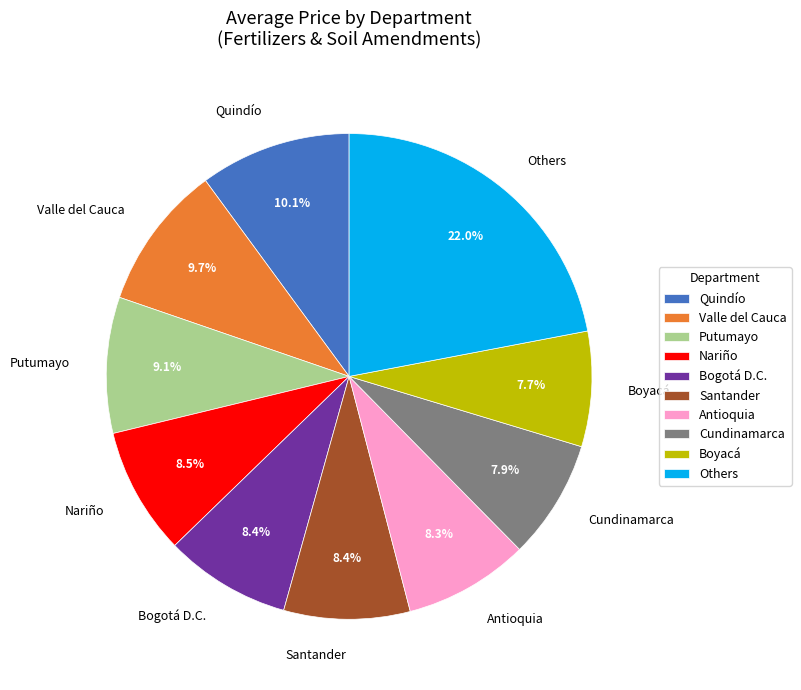

Does Quindío account for over 50% of the chart?

No